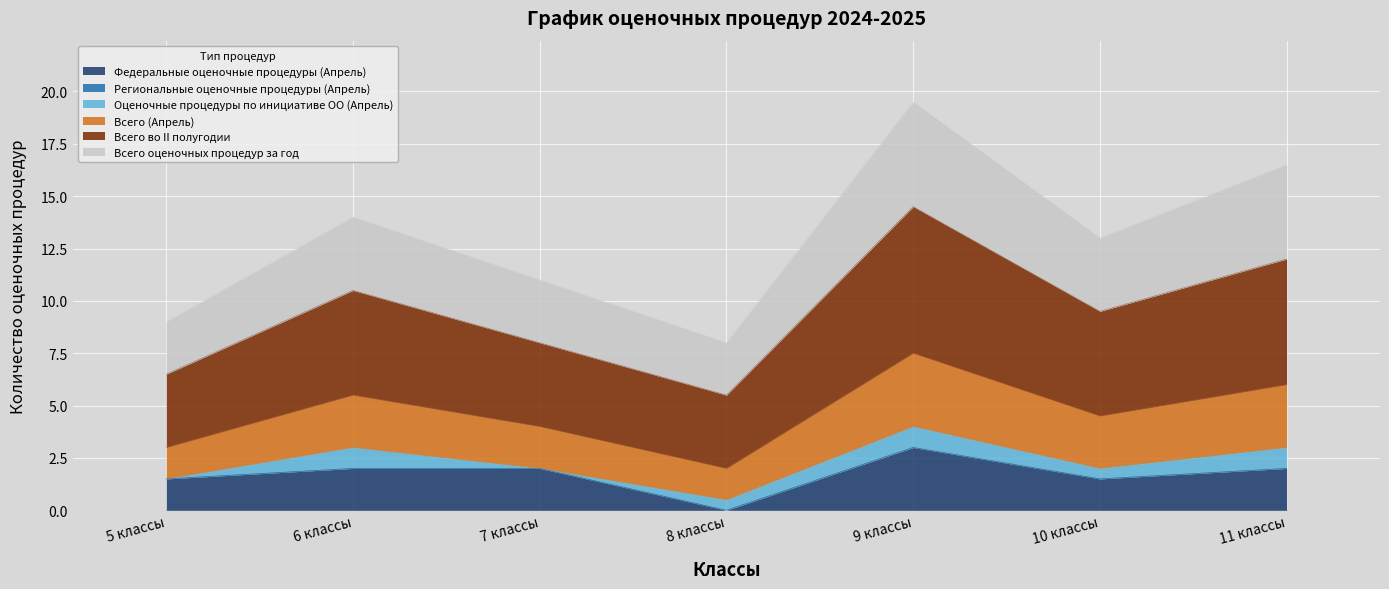

The Федеральные оценочные процедуры (Апрель) series shows 0.8 at 10 классы. True or false?

False